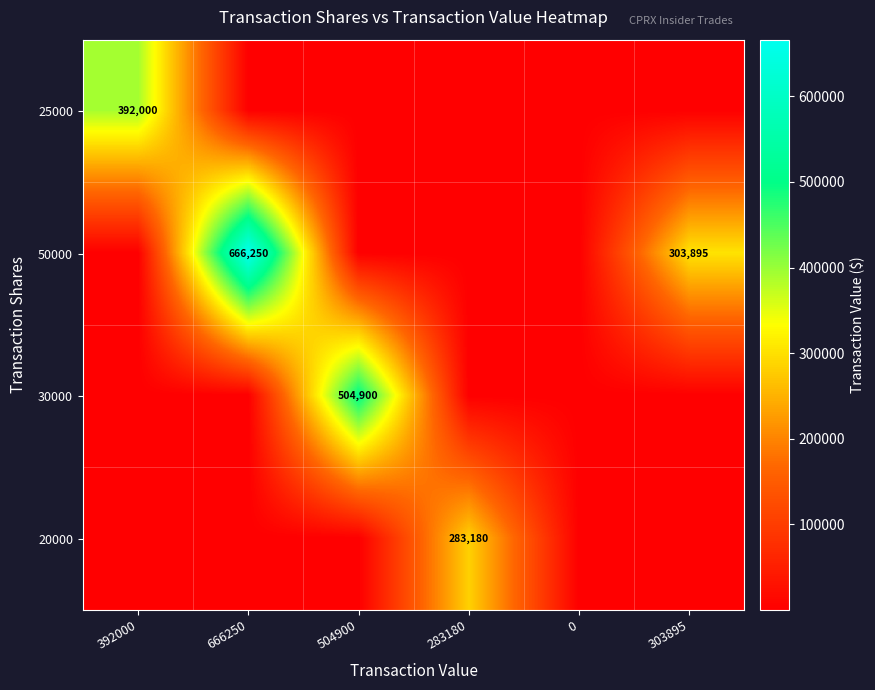

True or false: 25000 has a value of 647143.5 at 392000.

False